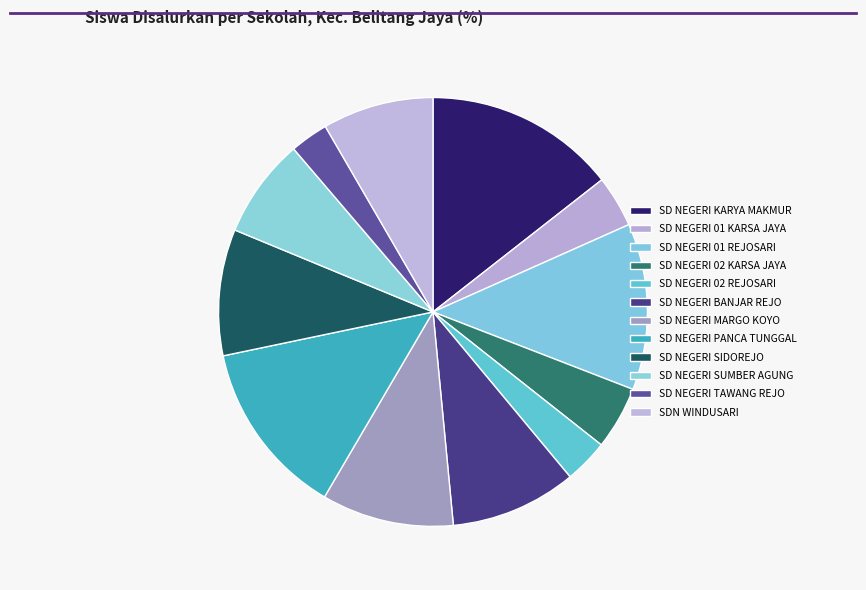

Between SD NEGERI 01 KARSA JAYA and SD NEGERI 02 KARSA JAYA, which is larger?

SD NEGERI 02 KARSA JAYA